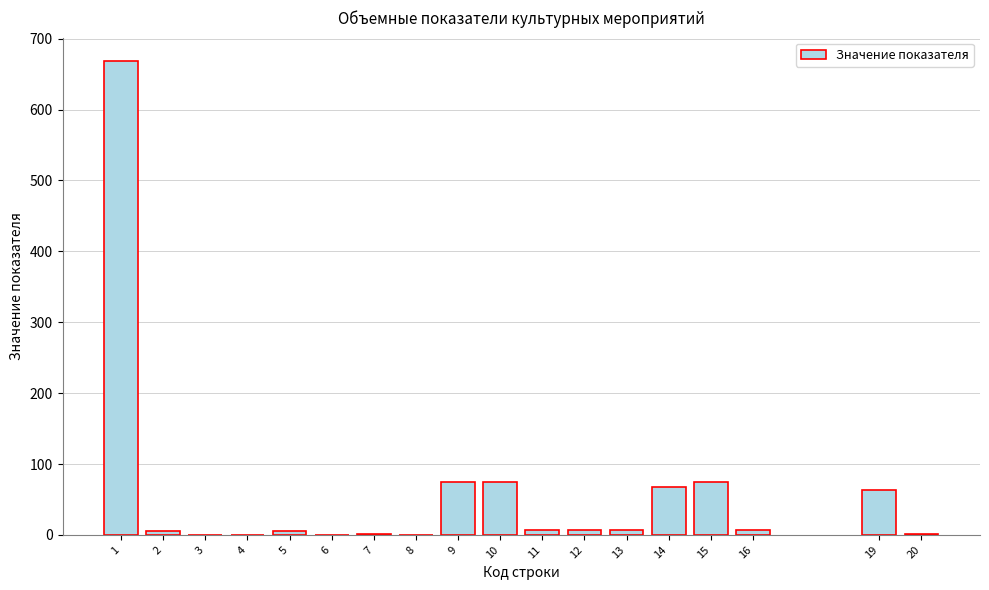

What is the sum of all values?

1061